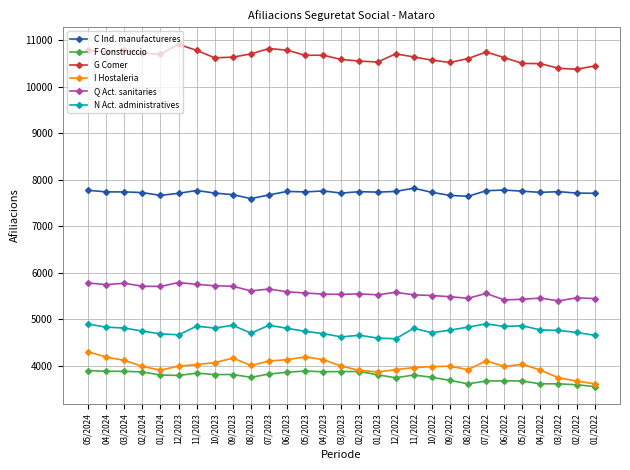

What are all the series names shown in the legend?

C Ind. manufactureres, F Construccio, G Comer, I Hostaleria, Q Act. sanitaries, N Act. administratives